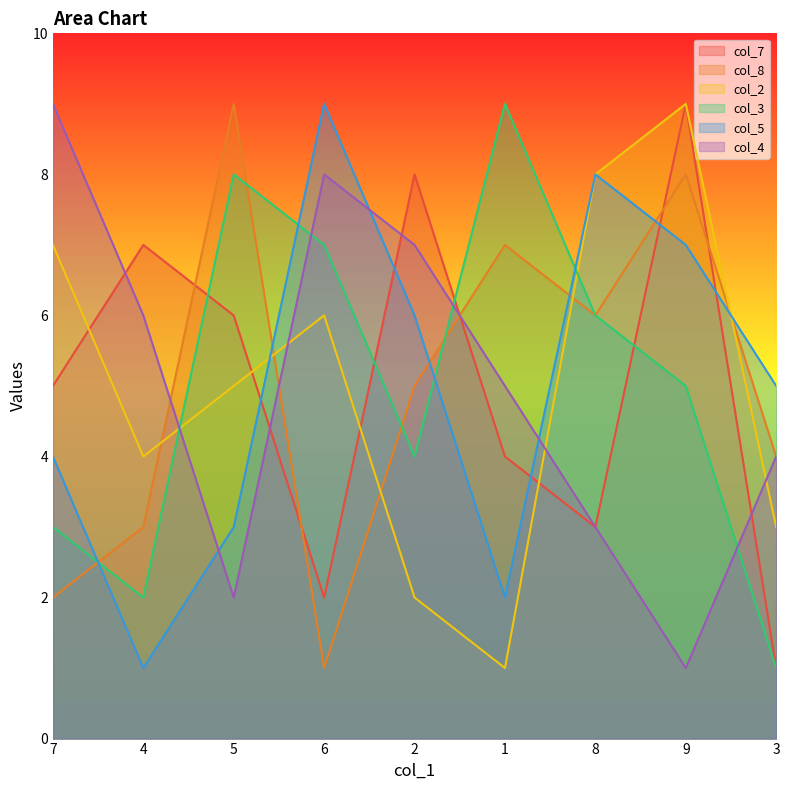

Does the chart have visible grid lines?

No